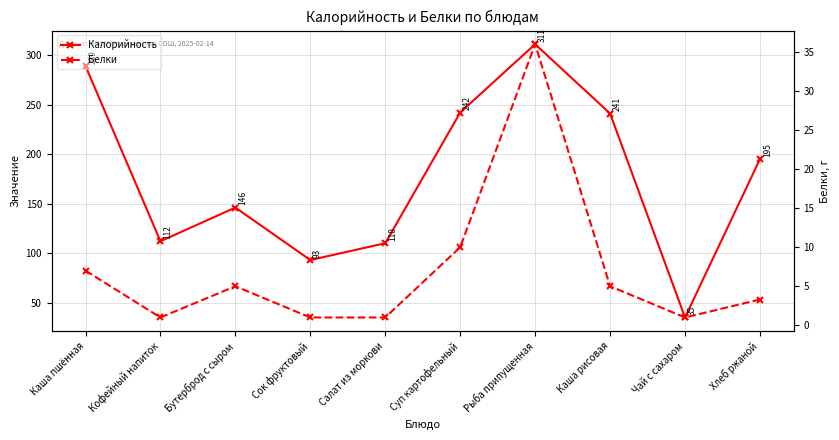

How many interior local peaks does the Калорийность series have?

2